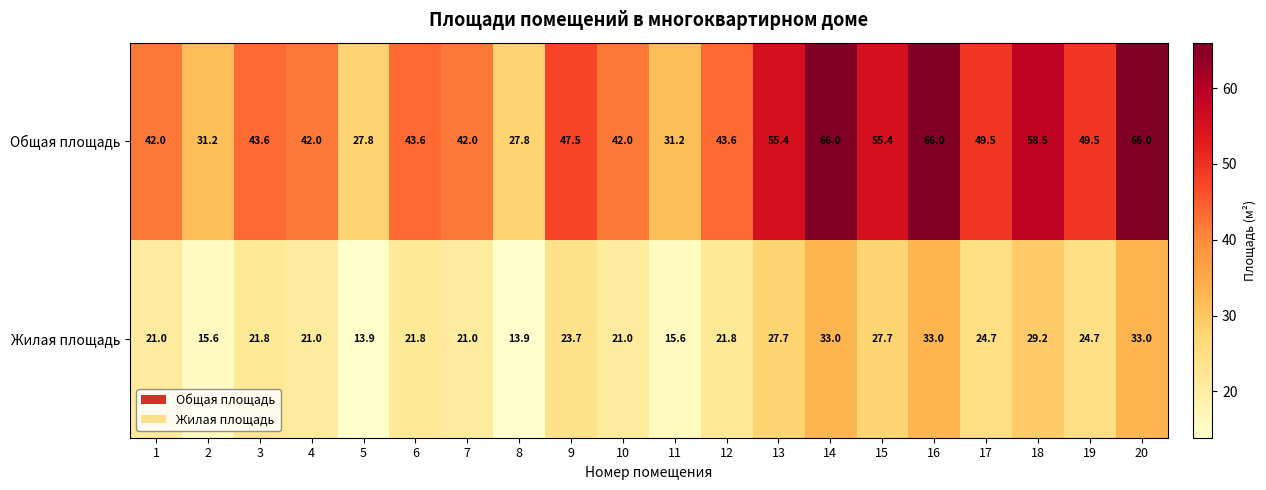

Which series has the largest total across all categories?

Общая площадь